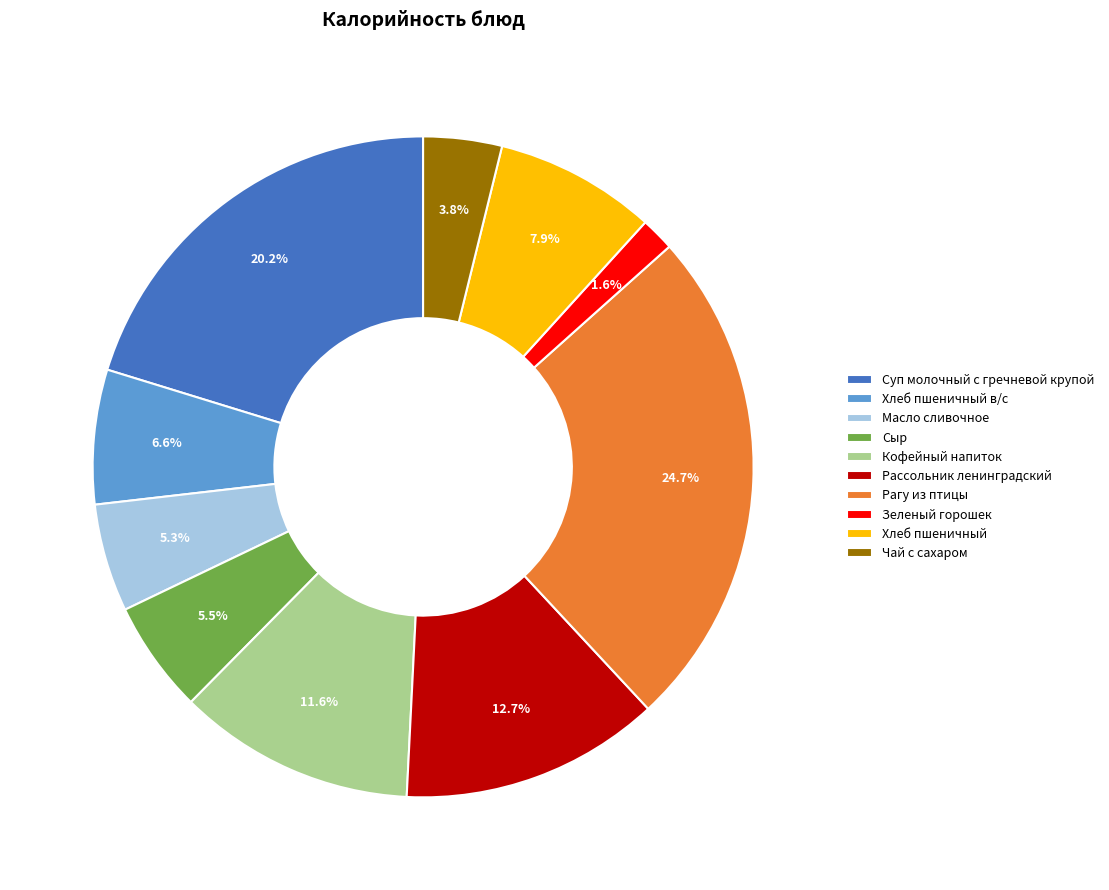

What is the total percentage of Рагу из птицы and Рассольник ленинградский?

37.4%